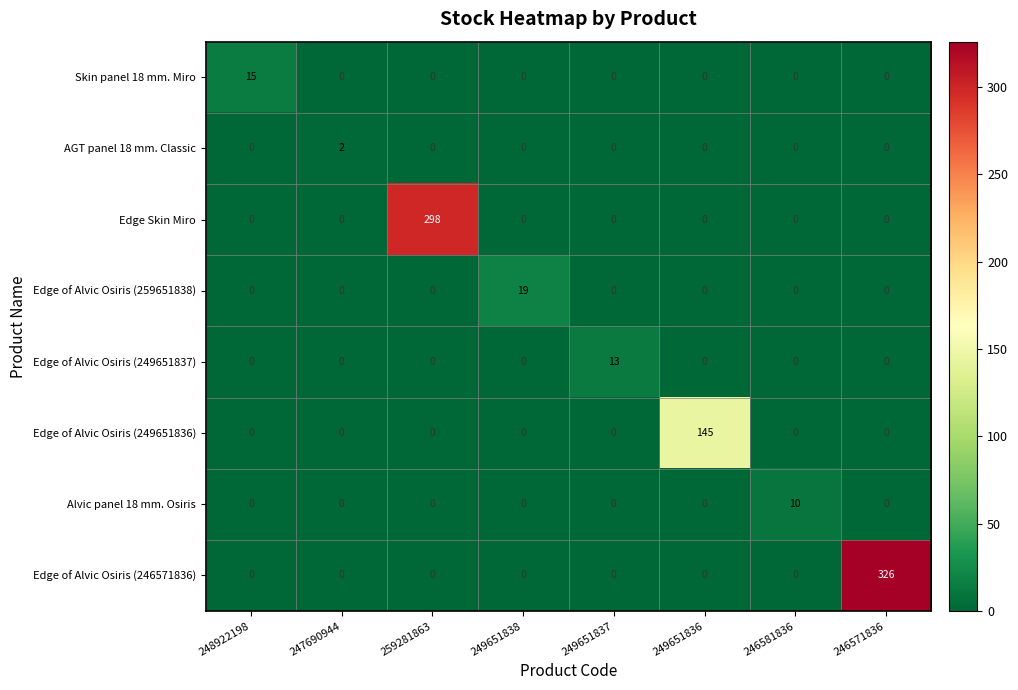

Which series has the largest range (max minus min)?

Edge of Alvic Osiris (246571836)